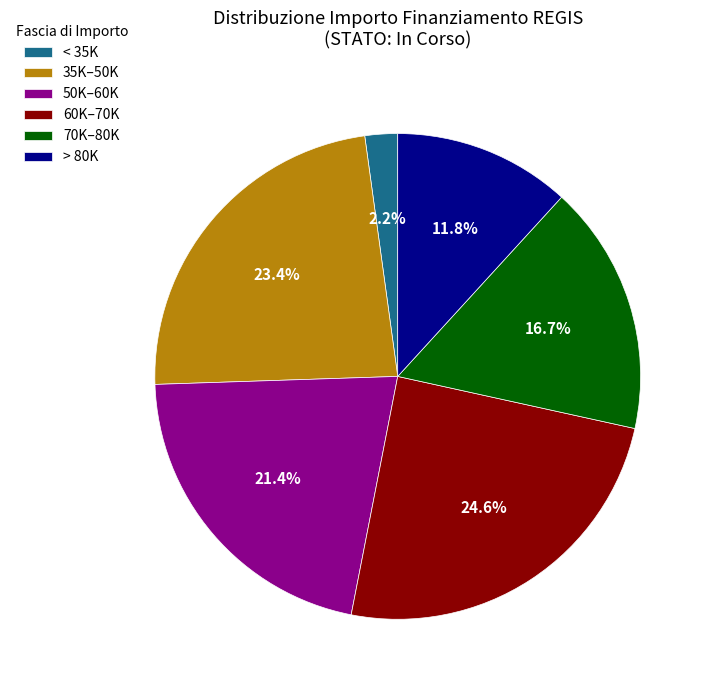

To the nearest percent, what is the average slice percentage?

17%